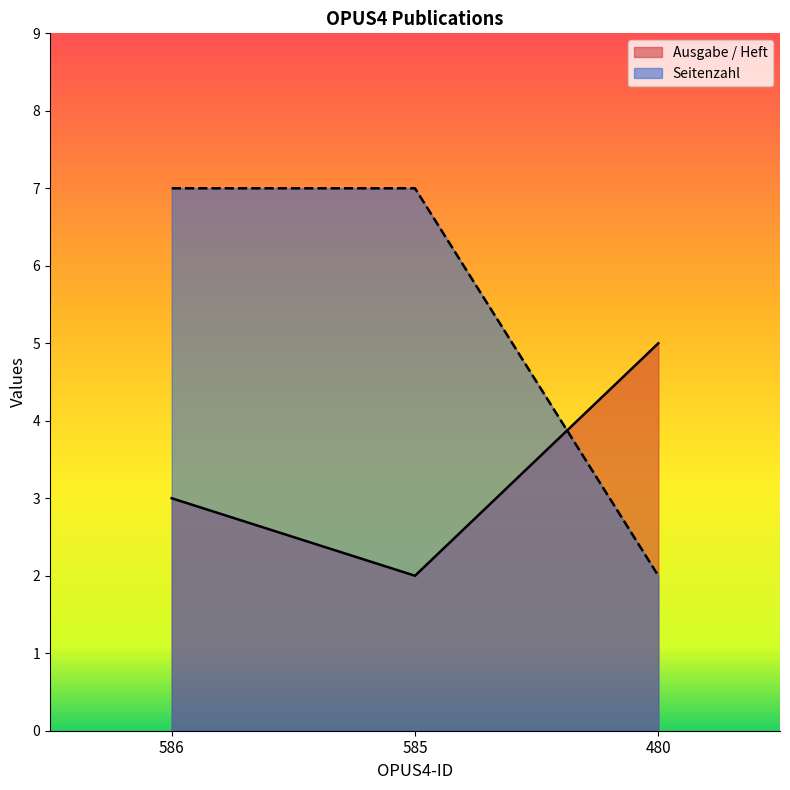

What is the average value of the Ausgabe / Heft series?

3